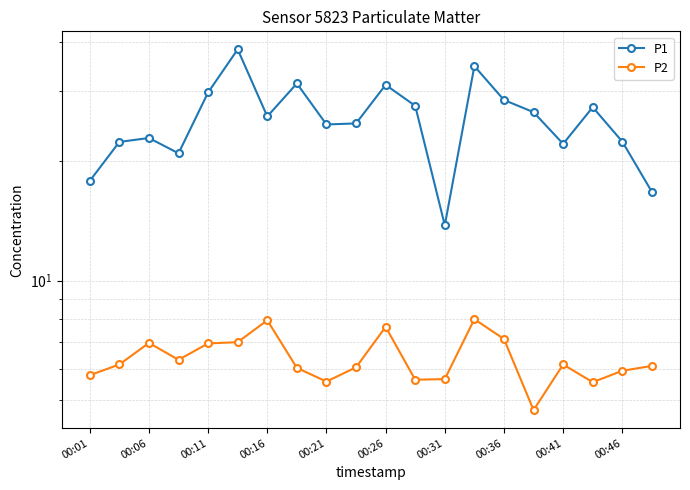

Does the chart have visible grid lines?

Yes